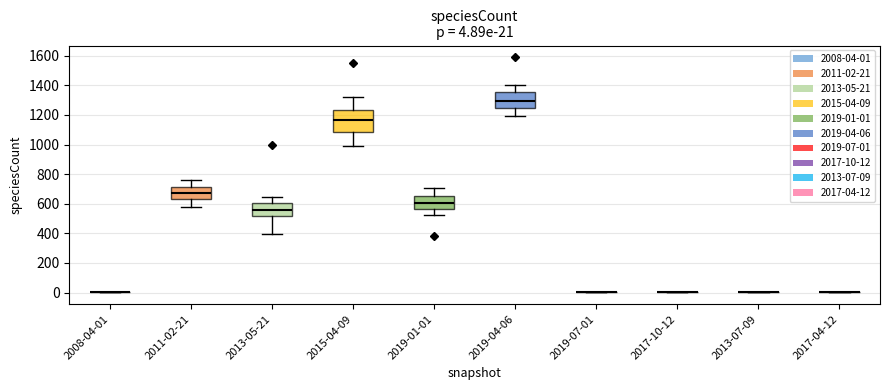

Which box is the tallest, from its lower edge to its upper edge?

2015-04-09